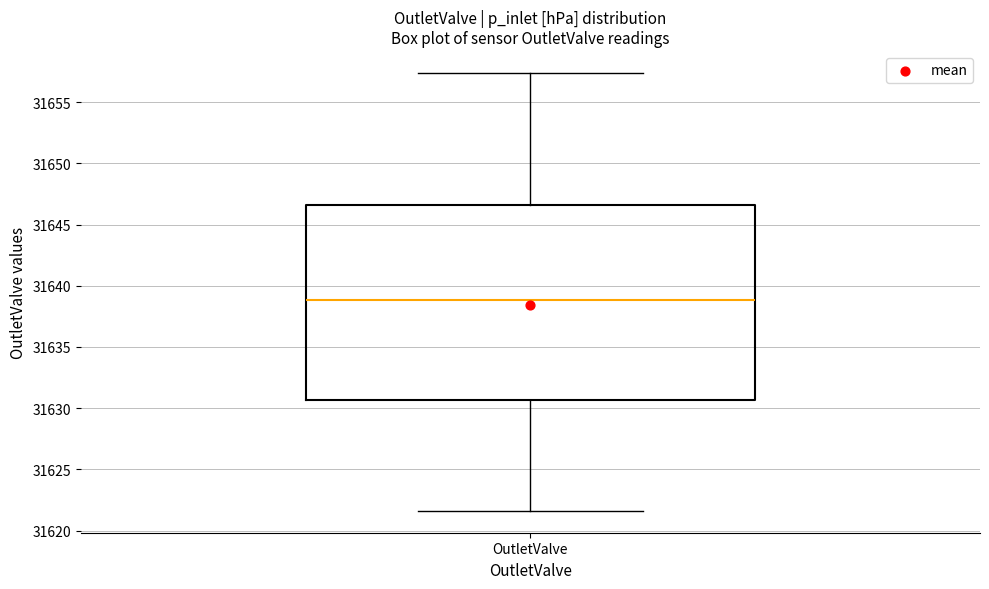

Transcribe this box plot: give where the median line is, the range the box spans, and where the two whiskers end, as read against the y-axis. The values are not printed on the chart, so give them approximately, as read against the axis.

median 31639.0, box 31630.5 to 31646.5, whiskers 31621.5 to 31657.5